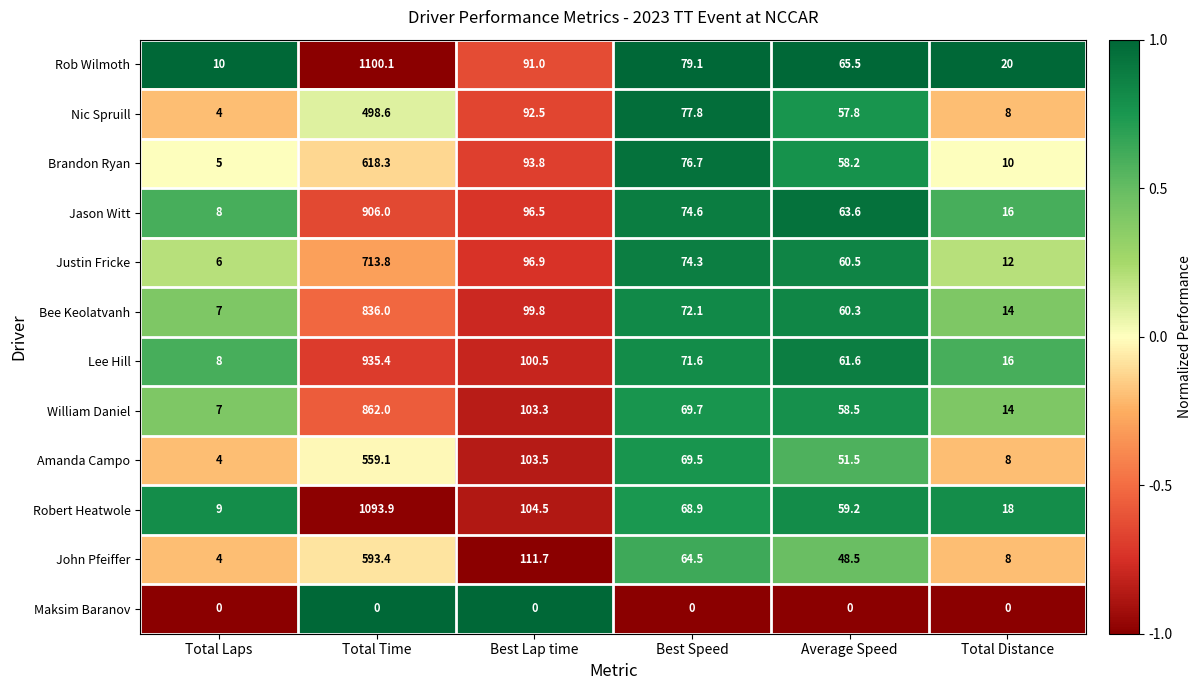

The value of John Pfeiffer at Average Speed is 48.5. True or false?

True